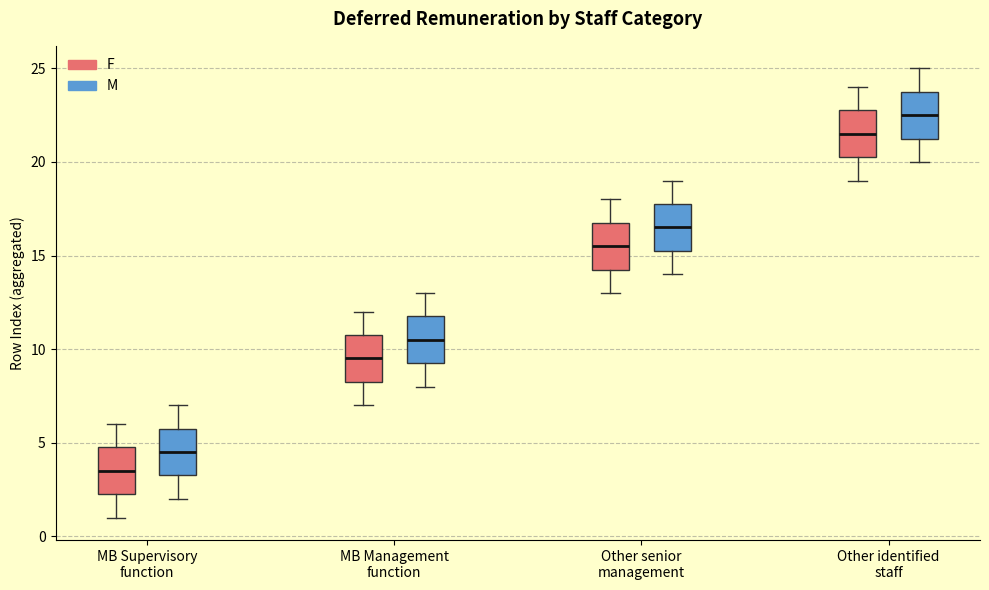

Reading left to right, transcribe this box plot: for each box, give where its median line is, the range the box spans, and where its two whiskers end, as read against the y-axis. The values are not printed on the chart, so give them approximately, as read against the axis.

MB Supervisory function (F): median 3.5, box 2.5 to 5.0, whiskers 1.0 to 6.0
MB Supervisory function (M): median 4.5, box 3.5 to 6.0, whiskers 2.0 to 7.0
MB Management function (F): median 9.5, box 8.5 to 11.0, whiskers 7.0 to 12.0
MB Management function (M): median 10.5, box 9.5 to 12.0, whiskers 8.0 to 13.0
Other senior management (F): median 15.5, box 14.5 to 17.0, whiskers 13.0 to 18.0
Other senior management (M): median 16.5, box 15.5 to 18.0, whiskers 14.0 to 19.0
Other identified staff (F): median 21.5, box 20.5 to 23.0, whiskers 19.0 to 24.0
Other identified staff (M): median 22.5, box 21.5 to 24.0, whiskers 20.0 to 25.0